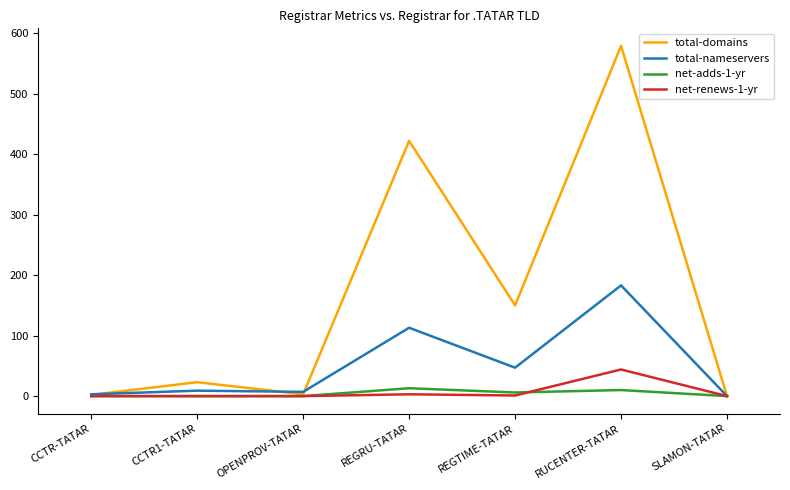

Which series has the widest spread of values?

total-domains